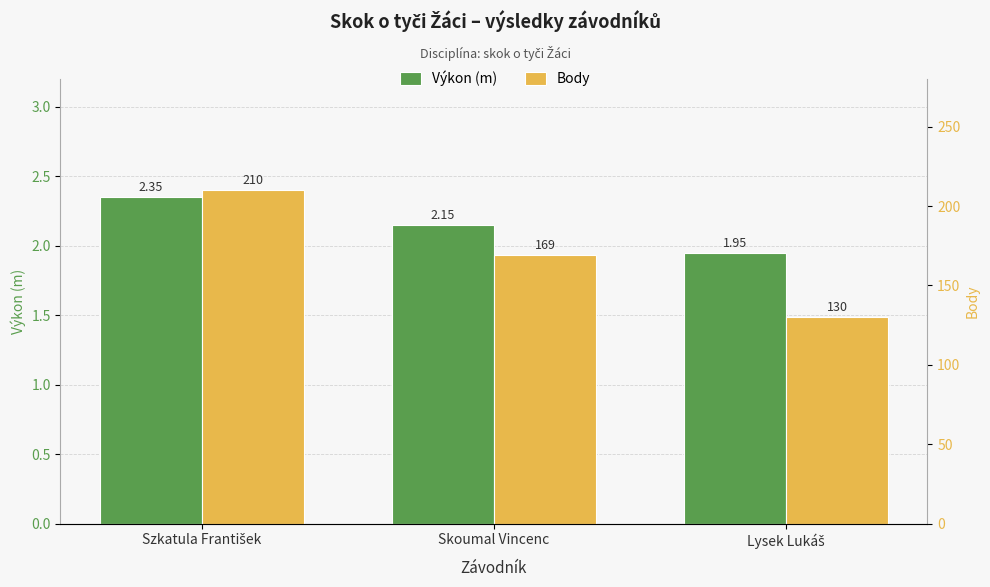

What position from the left is Lysek Lukáš?

3